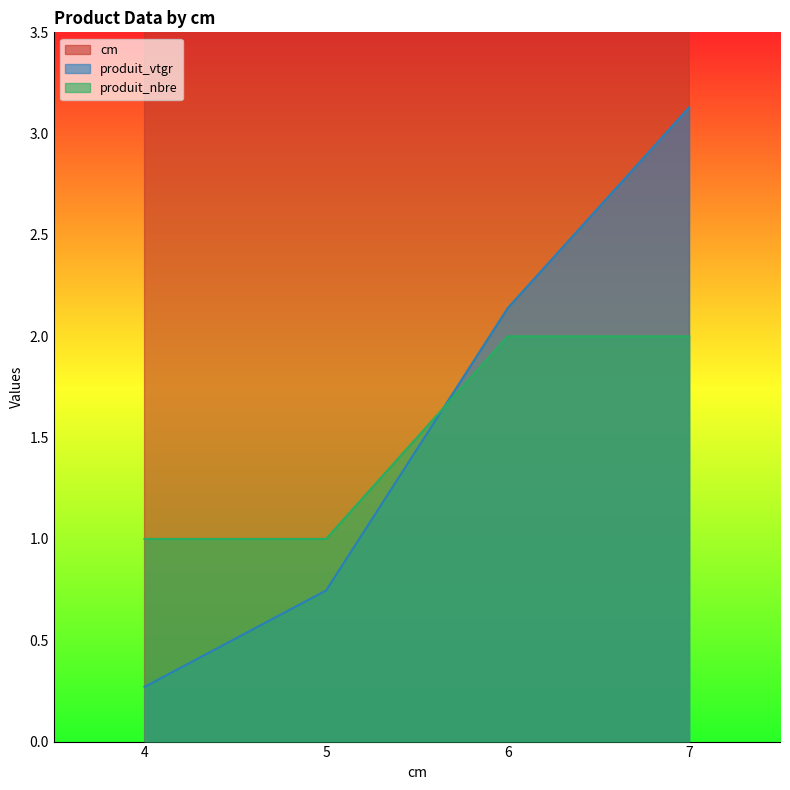

Which label corresponds to the smallest value in the chart?

4